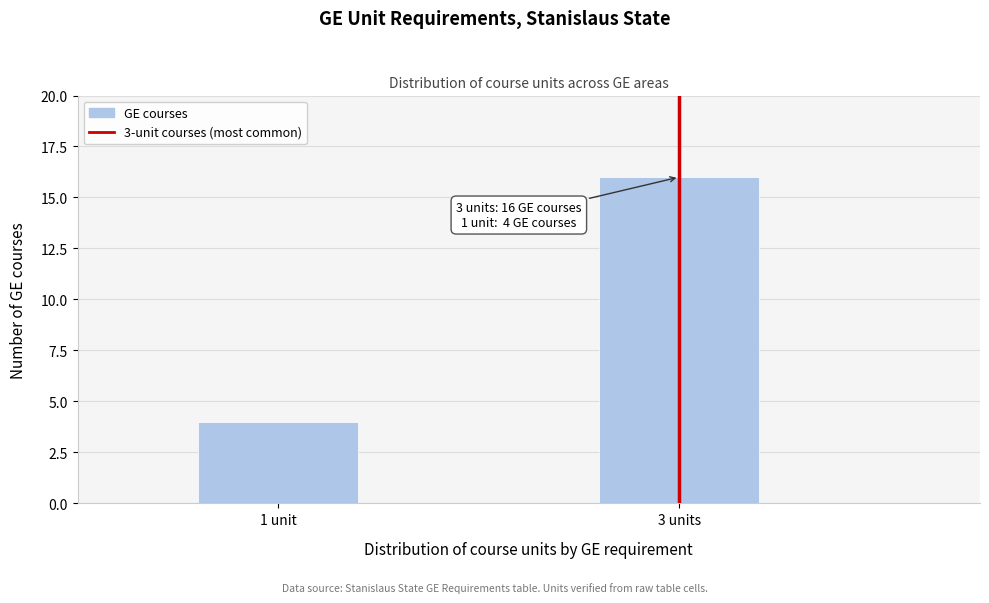

Reading left to right, extract all data points from this chart.

1 unit=4	3 units=16